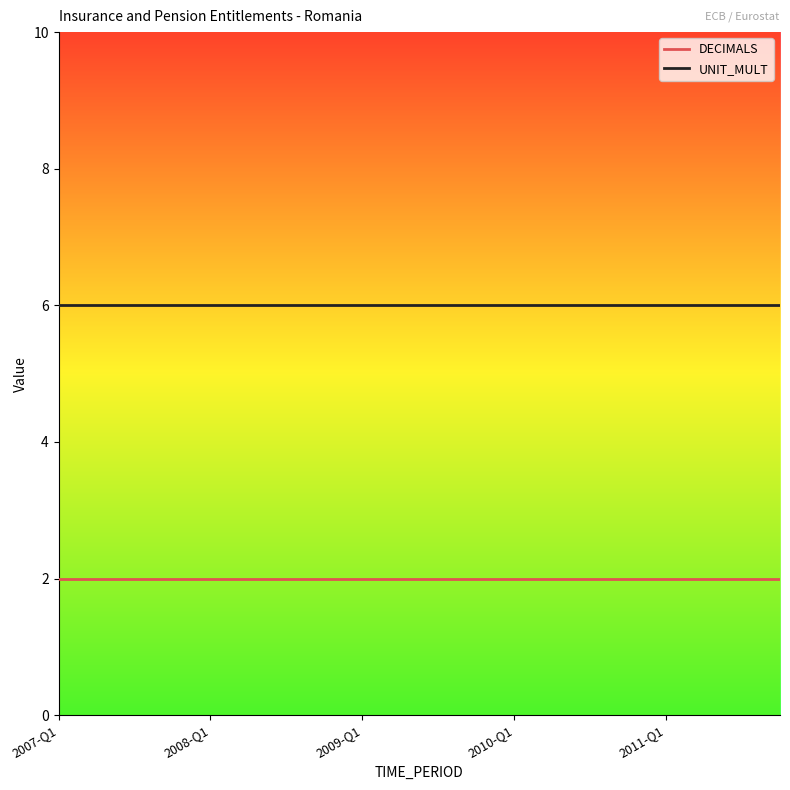

List the series in order of their peak value, highest first.

UNIT_MULT, DECIMALS